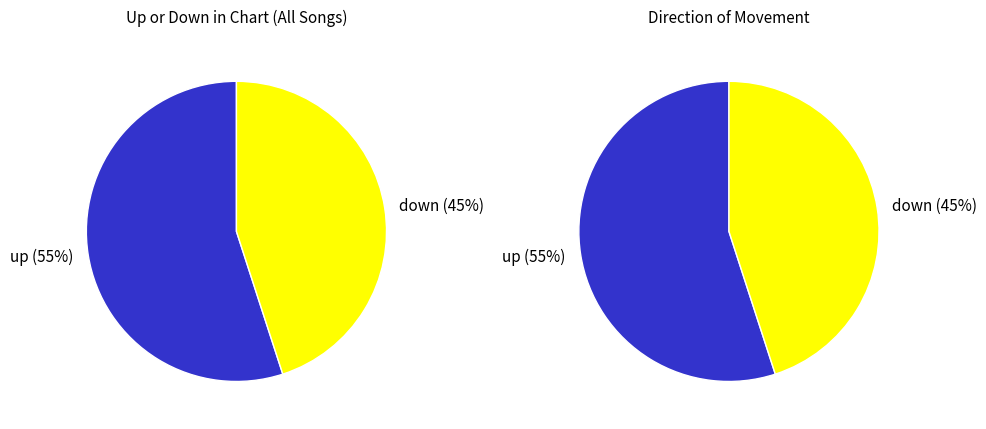

Rank the categories by value from highest to lowest.

up, down